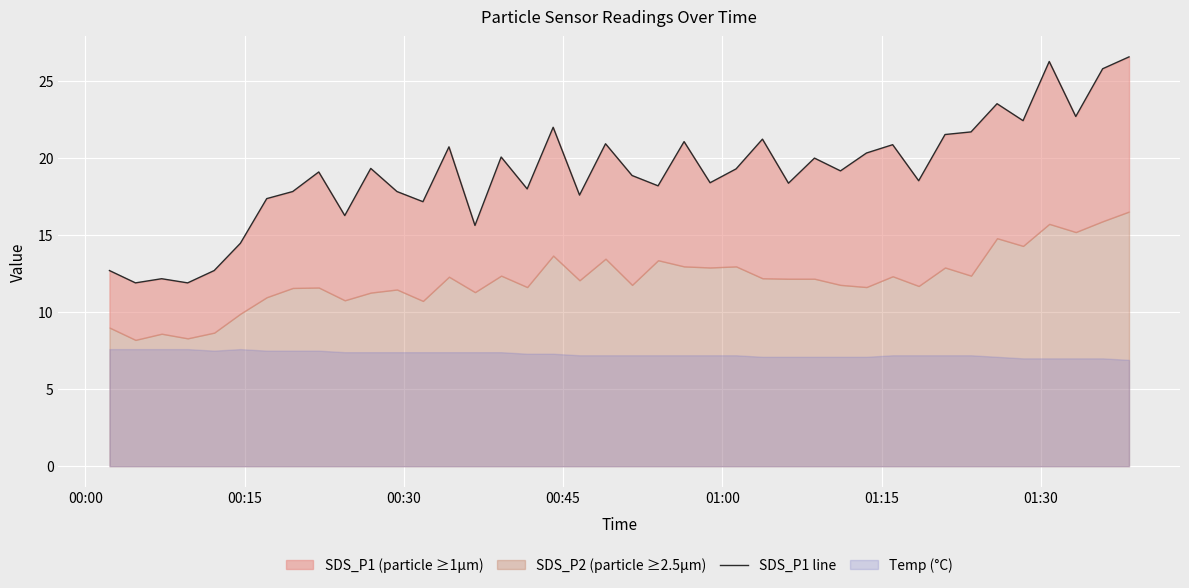

What is the minimum value shown in the chart?

11.9